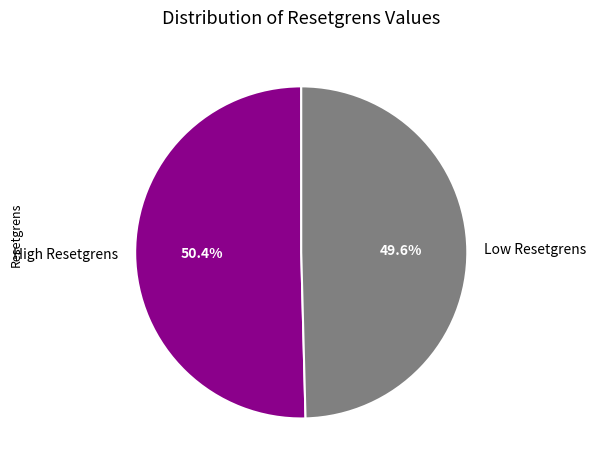

Is there any slice that represents more than half of the pie?

Yes